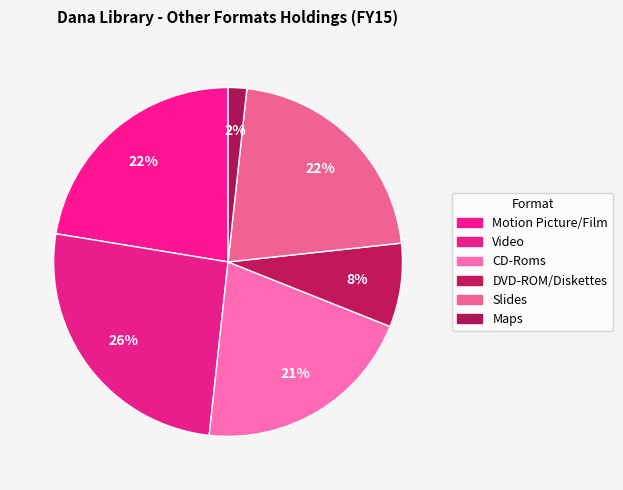

Between DVD-ROM/Diskettes and CD-Roms, which is larger?

CD-Roms